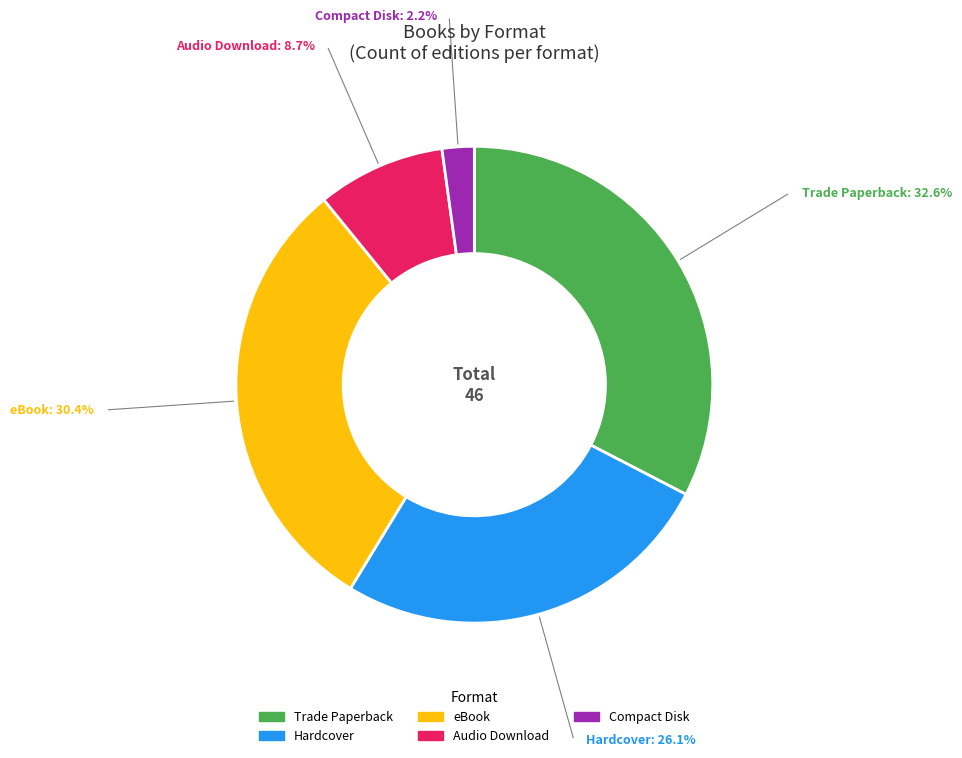

Is the sum of eBook and Hardcover greater than half?

Yes